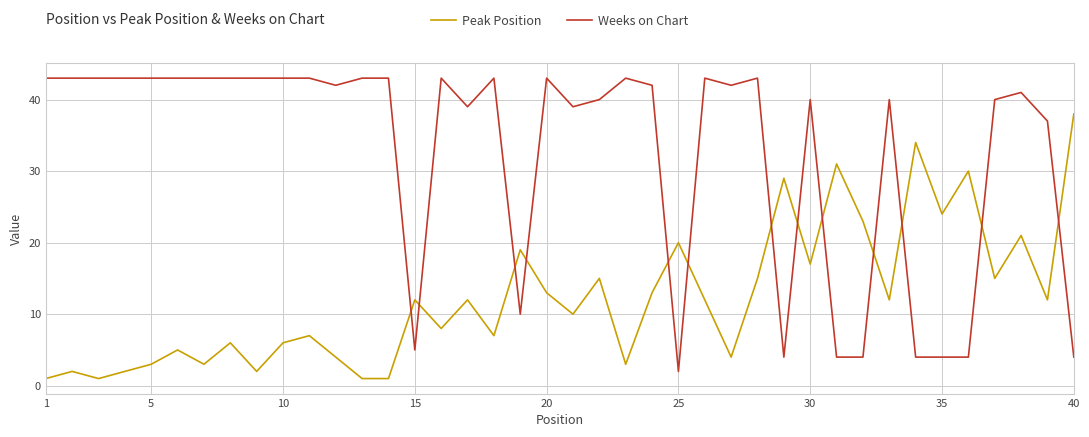

Which series has the largest range (max minus min)?

Weeks on Chart